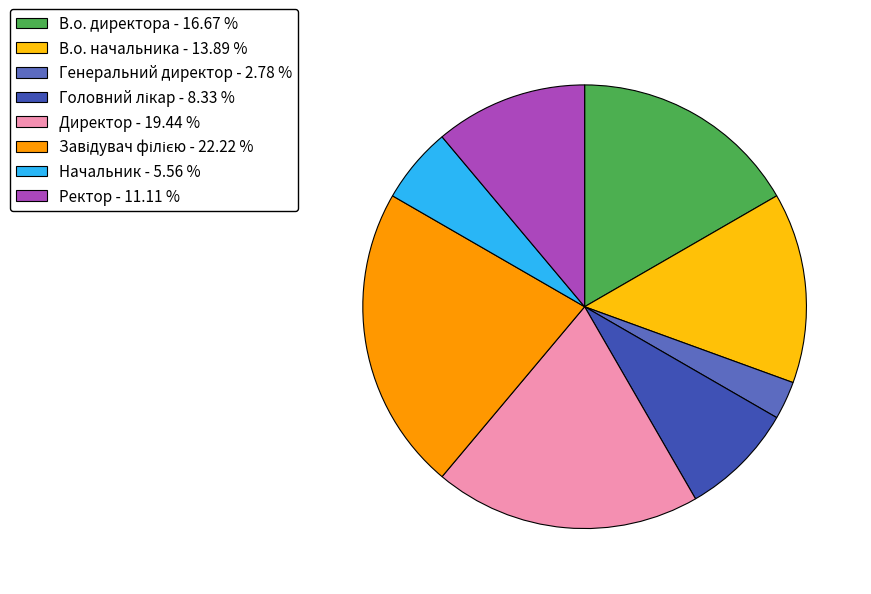

Approximately how many times larger is the value at Начальник - 5.56 % compared to Генеральний директор - 2.78 %?

2.0